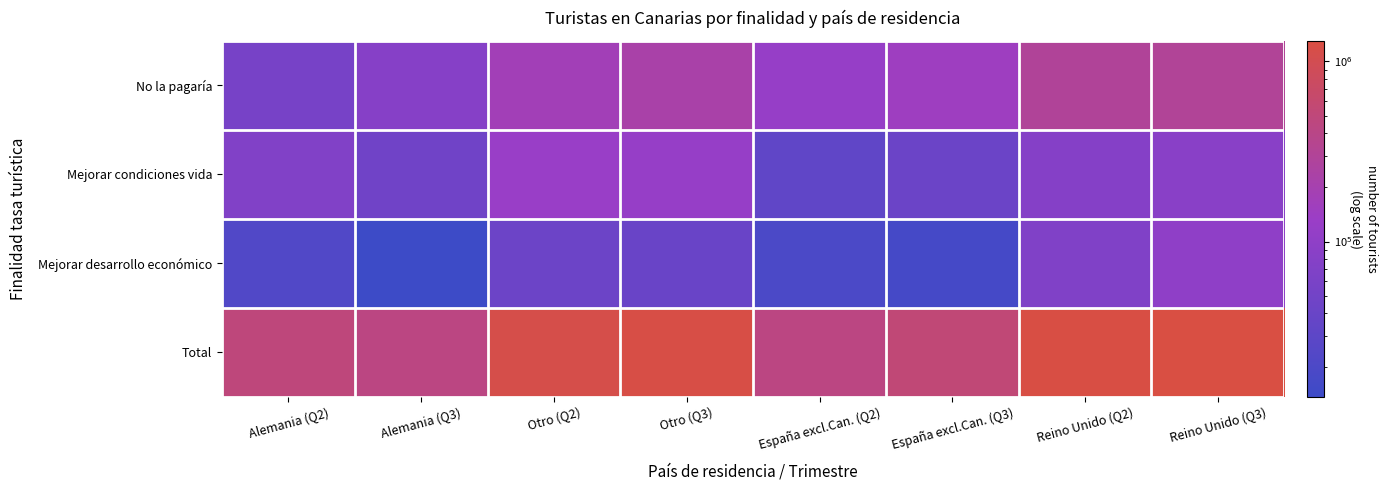

At Otro (Q3), list the series in order from smallest to largest.

Mejorar desarrollo económico, Mejorar condiciones vida, No la pagaría, Total